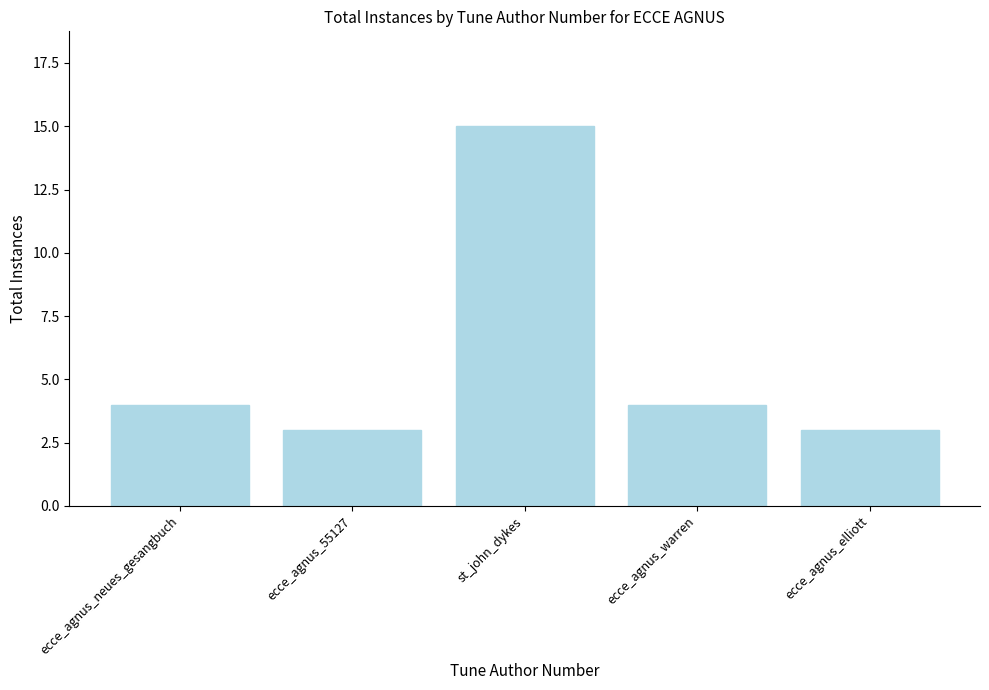

What is the maximum value shown in the chart?

15